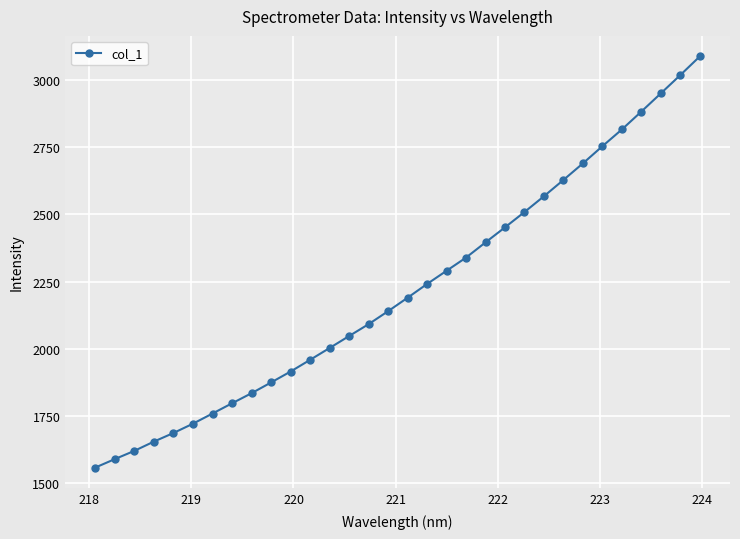

True or false: the data has more than 2 interior local peaks.

False